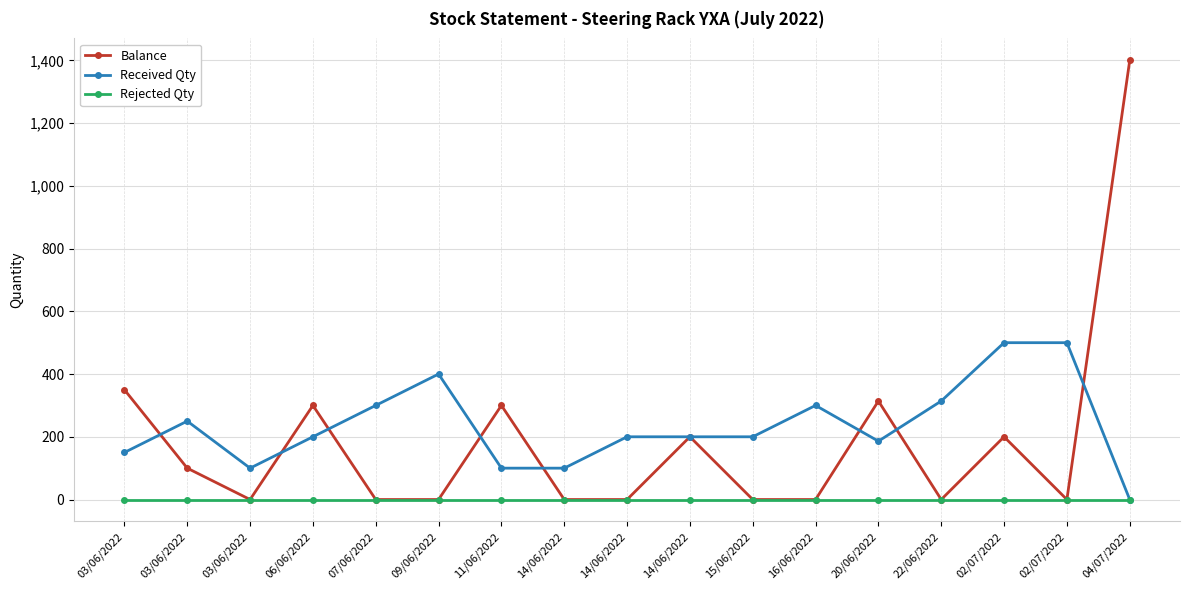

How many values in Received Qty are above zero?

16